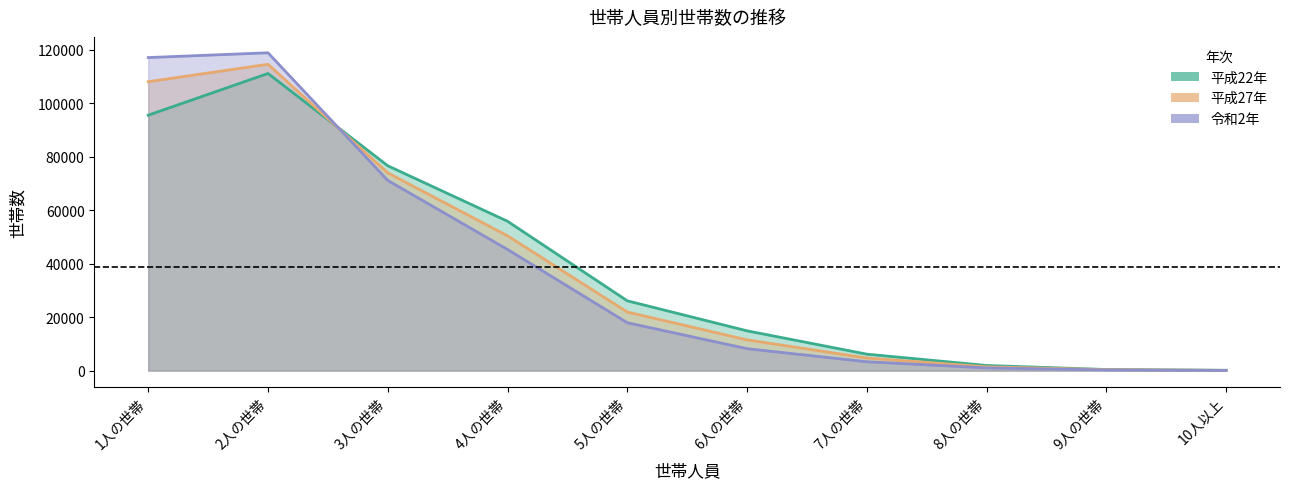

The 平成22年 series shows 423 at 9人の世帯. True or false?

True